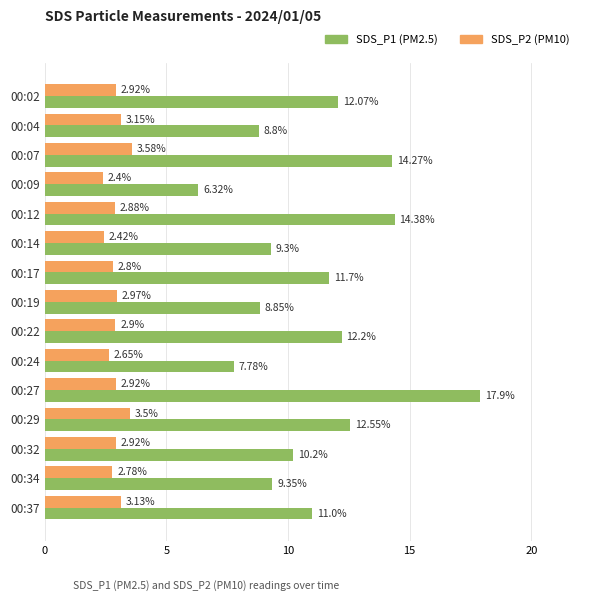

At which category is the sum across all series the highest?

00:27